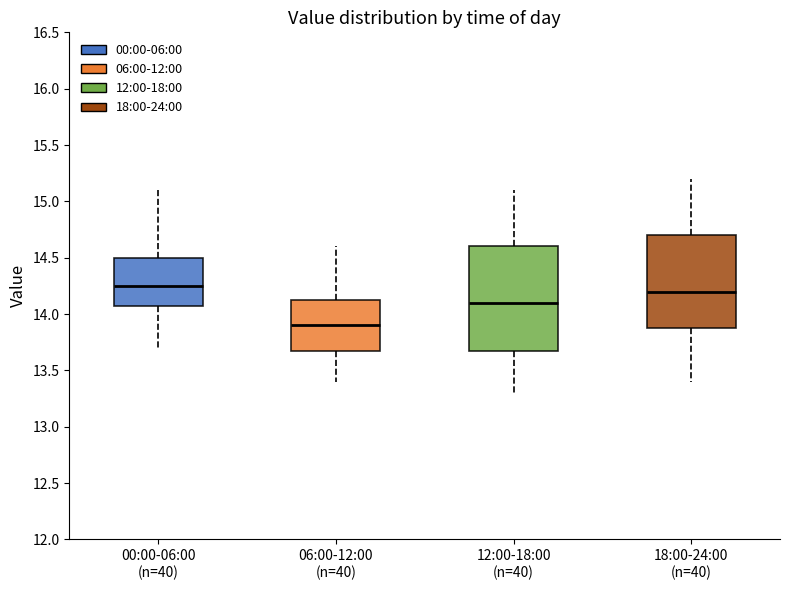

Which box's median line is the lowest?

06:00-12:00 (n=40)